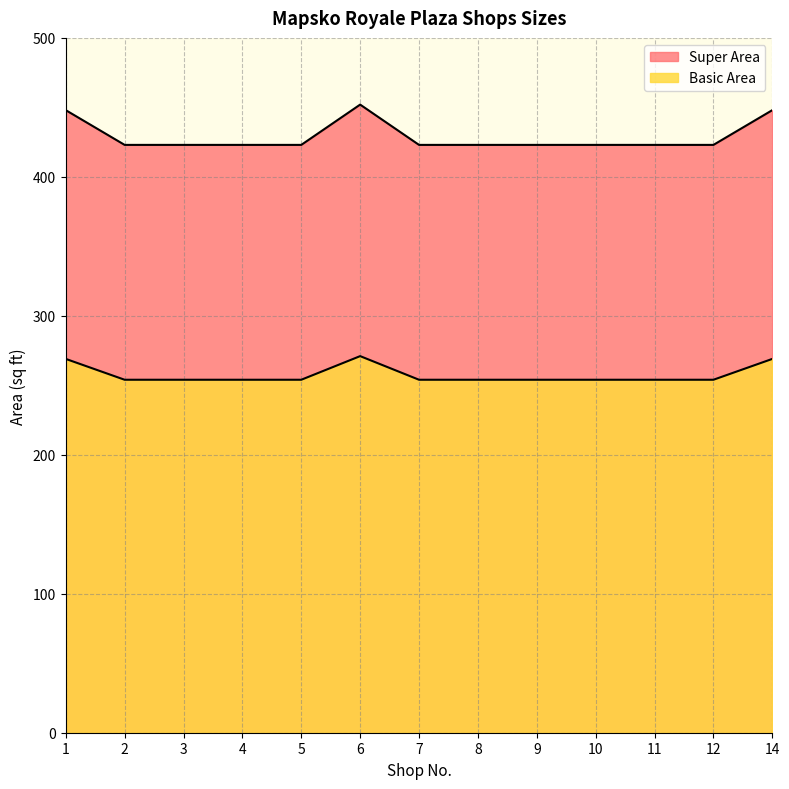

What is the average value of the Basic Area series?

258